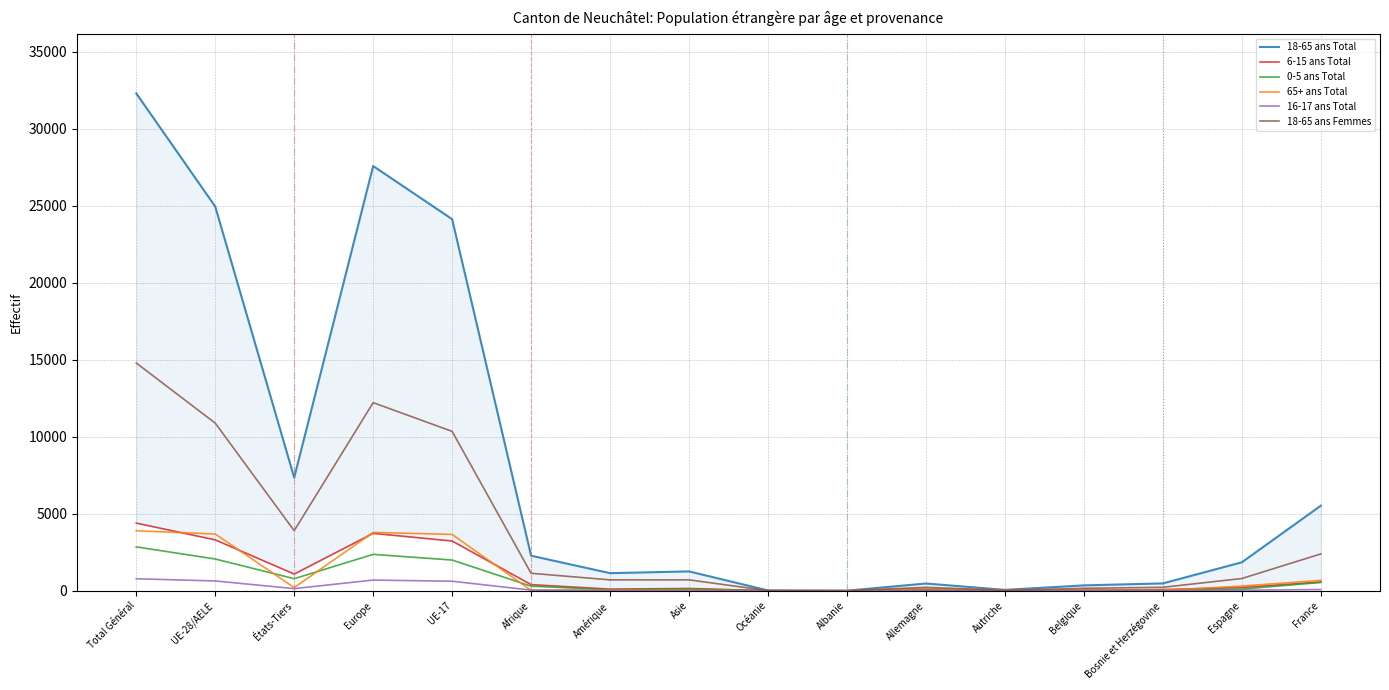

Where is the first local minimum for 0-5 ans Total?

États-Tiers